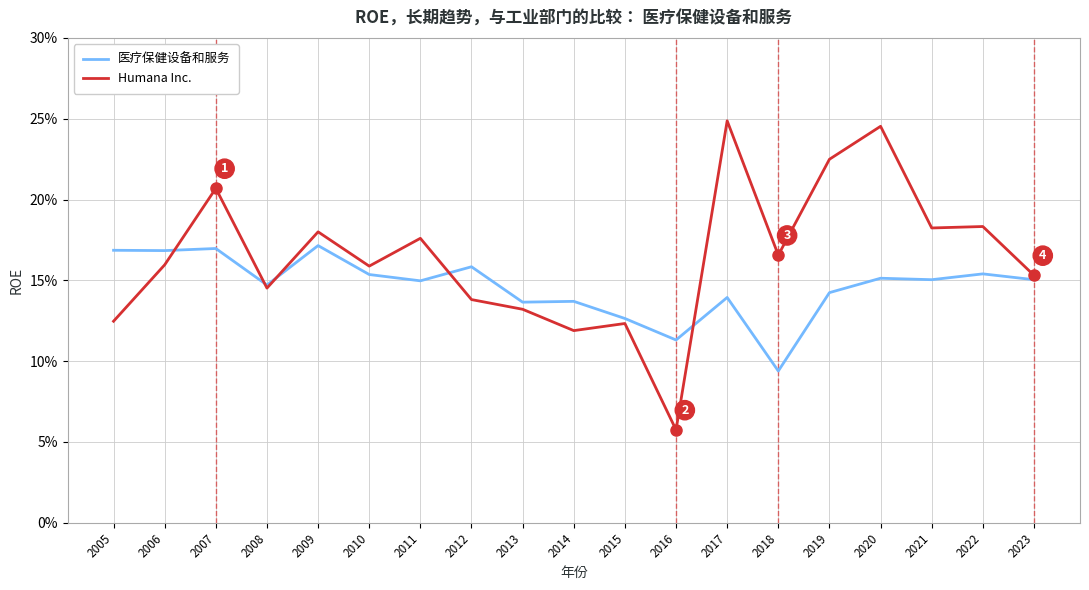

Which label corresponds to the smallest value in the chart?

2016